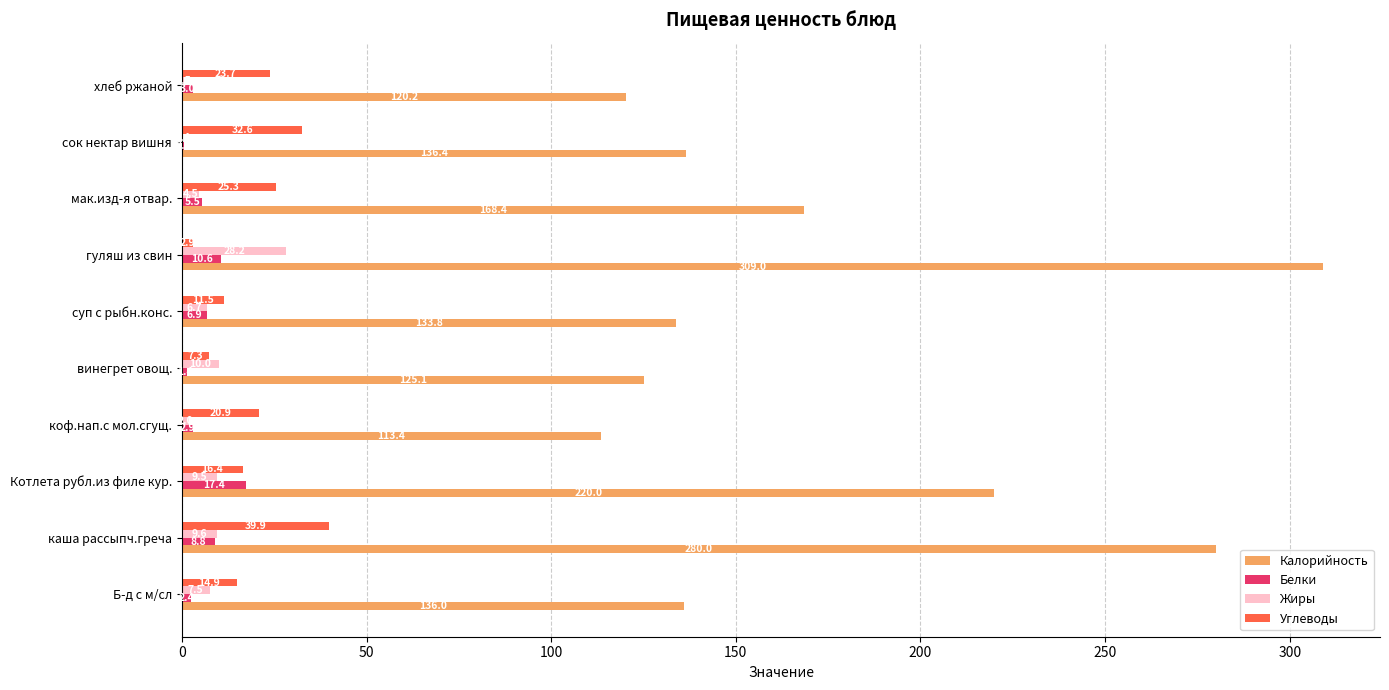

At which label is Жиры closest to 14?

винегрет овощ.